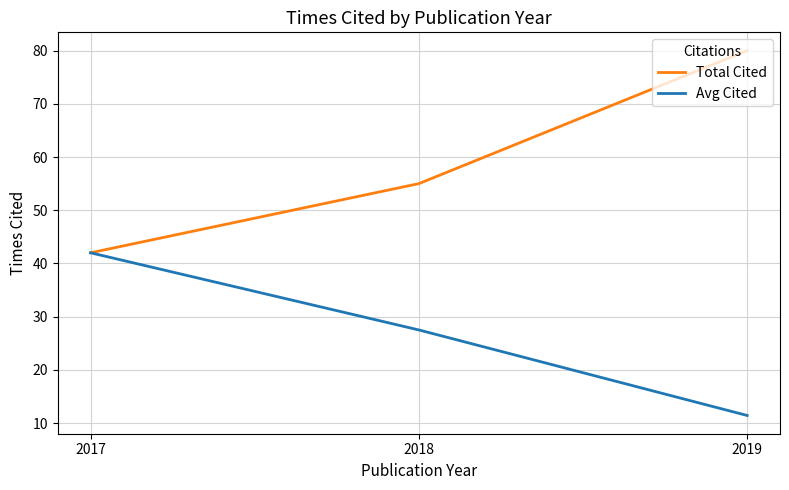

Rank the categories by Avg Cited value from highest to lowest.

2017, 2018, 2019